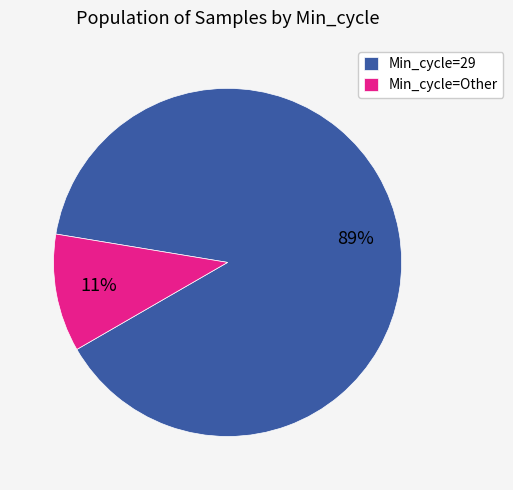

Which category has the biggest portion of the pie?

Min_cycle=29